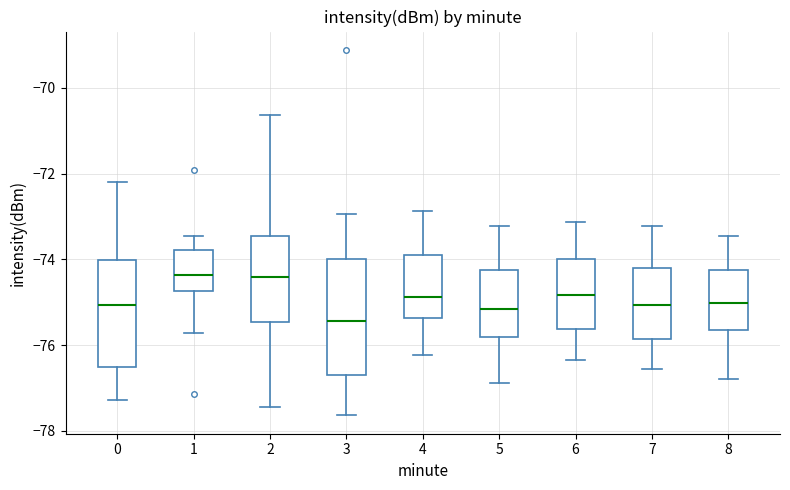

Reading left to right, transcribe this box plot: for each box, give where its median line is, the range the box spans, and where its two whiskers end, as read against the y-axis. The values are not printed on the chart, so give them approximately, as read against the axis.

0: median -75.0, box -76.6 to -74.0, whiskers -77.2 to -72.2
1: median -74.4, box -74.8 to -73.8, whiskers -75.8 to -73.4
2: median -74.4, box -75.4 to -73.4, whiskers -77.4 to -70.6
3: median -75.4, box -76.8 to -74.0, whiskers -77.6 to -73.0
4: median -74.8, box -75.4 to -73.8, whiskers -76.2 to -72.8
5: median -75.2, box -75.8 to -74.2, whiskers -76.8 to -73.2
6: median -74.8, box -75.6 to -74.0, whiskers -76.4 to -73.2
7: median -75.0, box -75.8 to -74.2, whiskers -76.6 to -73.2
8: median -75.0, box -75.6 to -74.2, whiskers -76.8 to -73.4